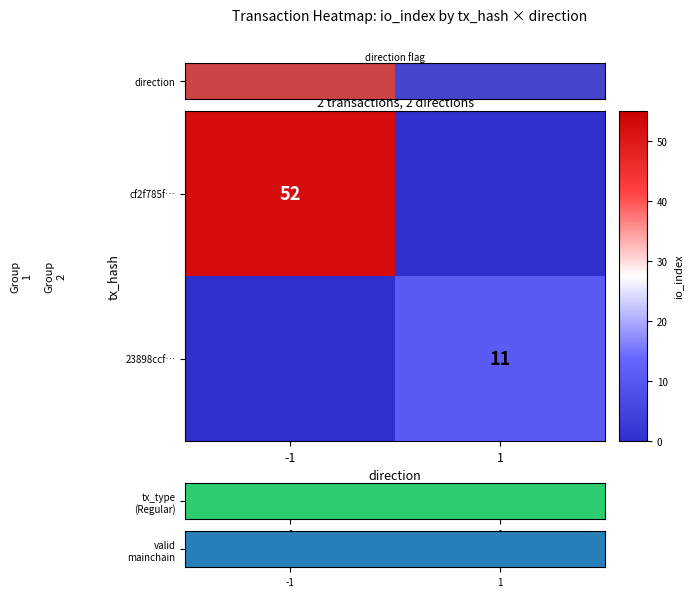

The cf2f785f… series shows 52 at -1. True or false?

True